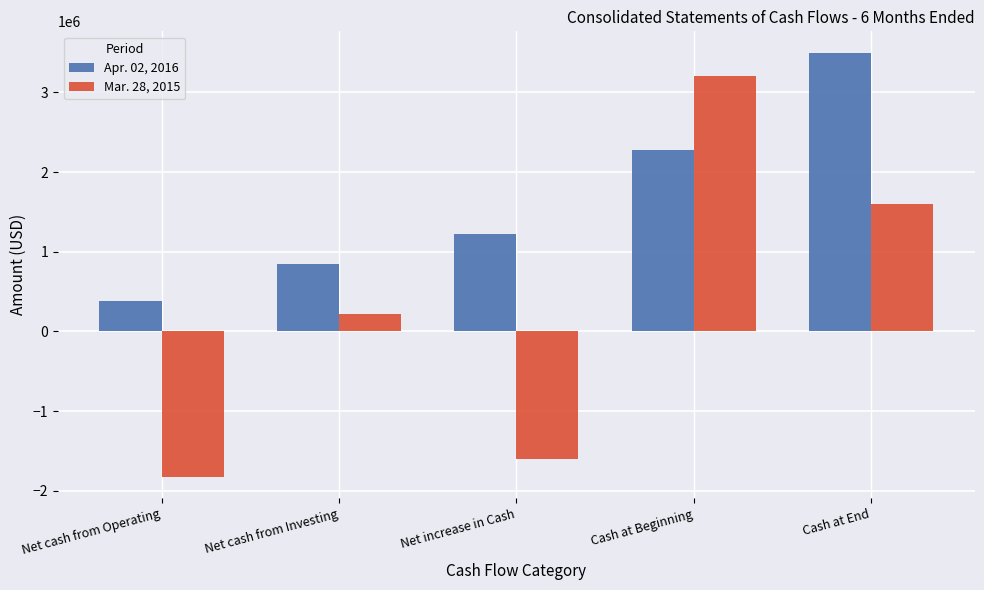

List the series in order of their peak value, highest first.

Apr. 02, 2016, Mar. 28, 2015